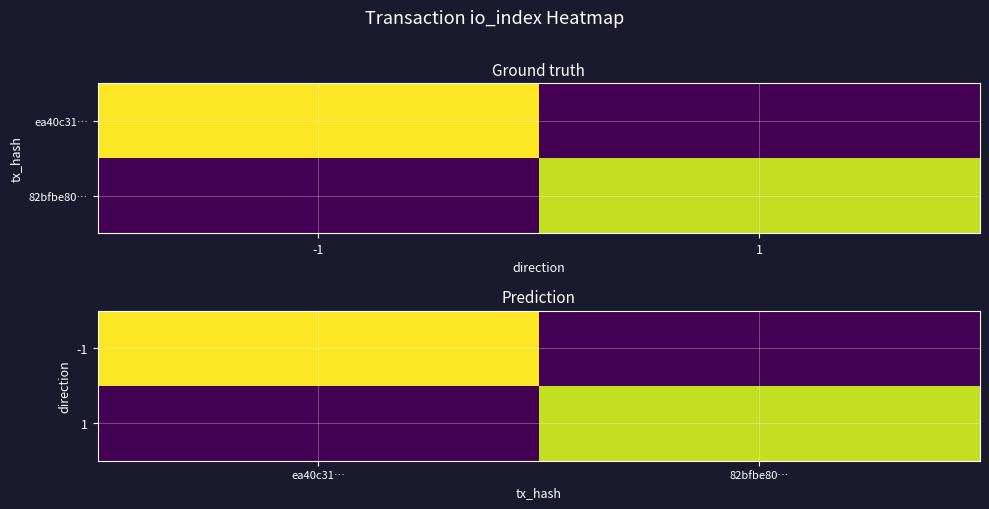

Rank the series at 82bfbe80… from highest to lowest value.

1, -1